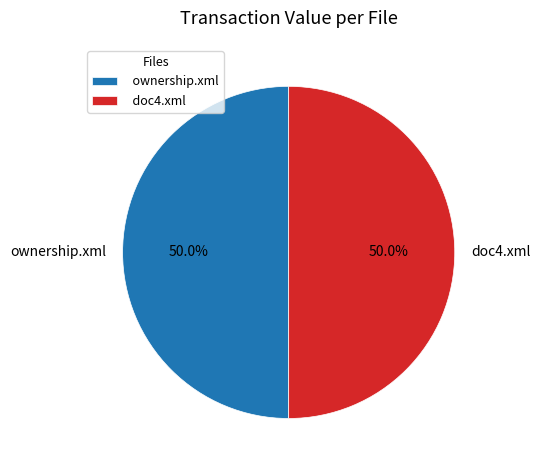

What is the ratio of the value at doc4.xml to the value at ownership.xml?

1.0